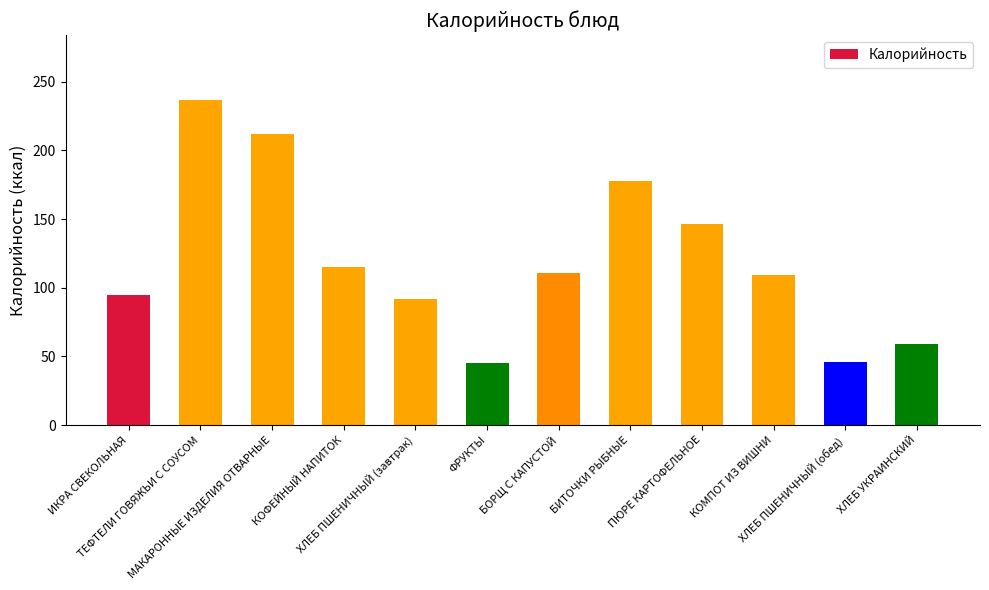

What is the greatest value displayed?

236.6